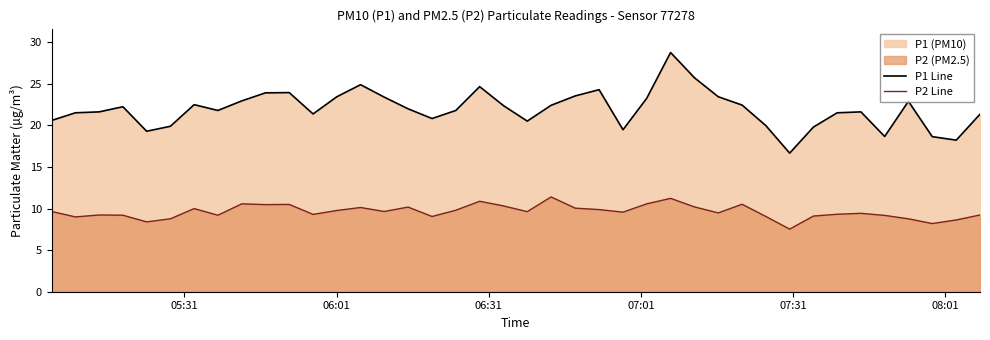

Which series has the largest range (max minus min)?

P1 Line